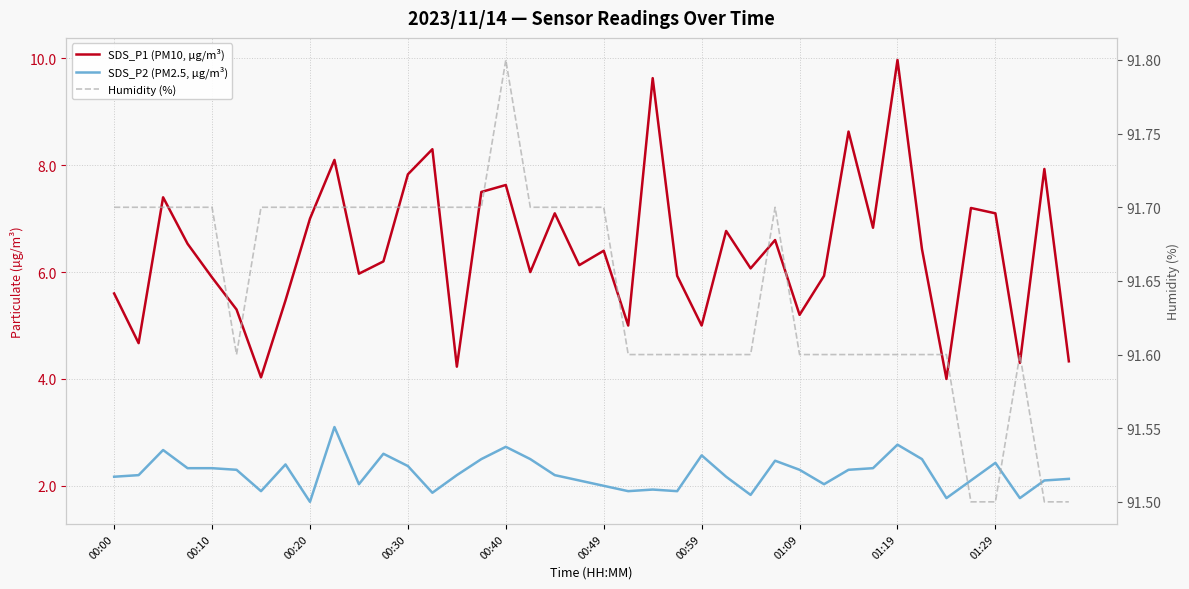

True or false: SDS_P1 (PM10, µg/m³) and SDS_P2 (PM2.5, µg/m³) intersect in this chart.

False